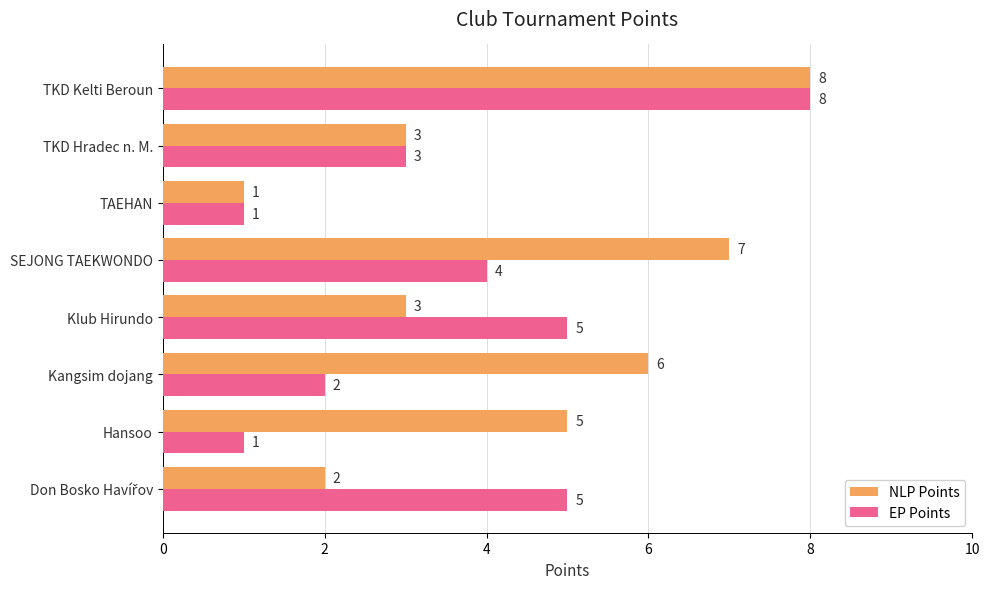

True or false: EP Points has a value of 1 at Kangsim dojang.

False